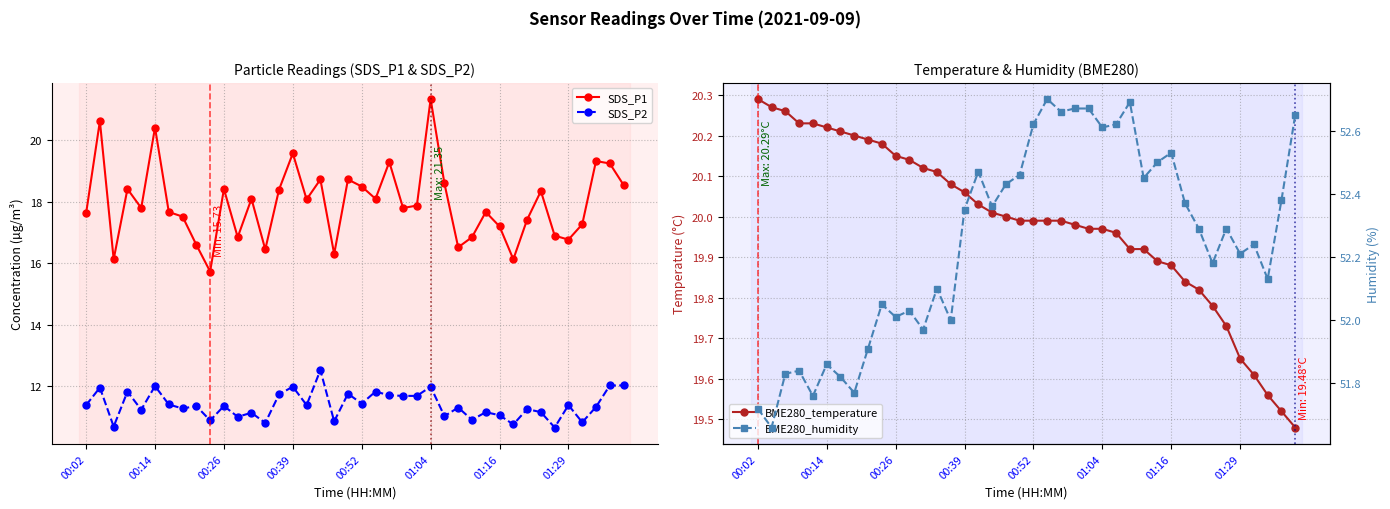

How many data points in SDS_P2 are above 11?

31